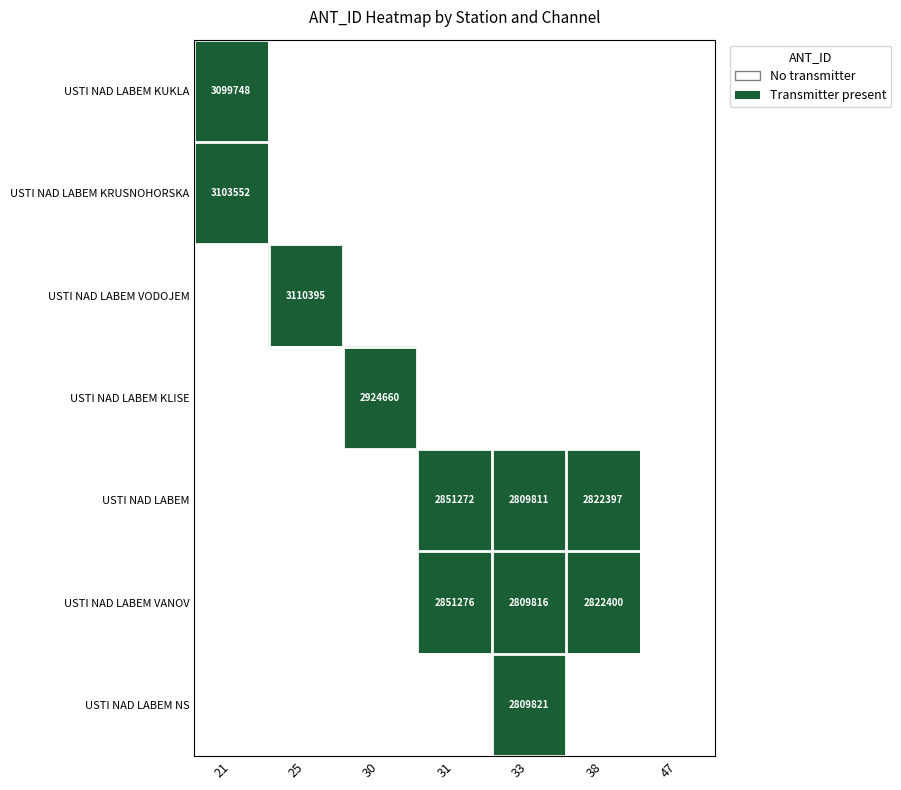

Is it true that USTI NAD LABEM VANOV equals 2822400 at 38?

True